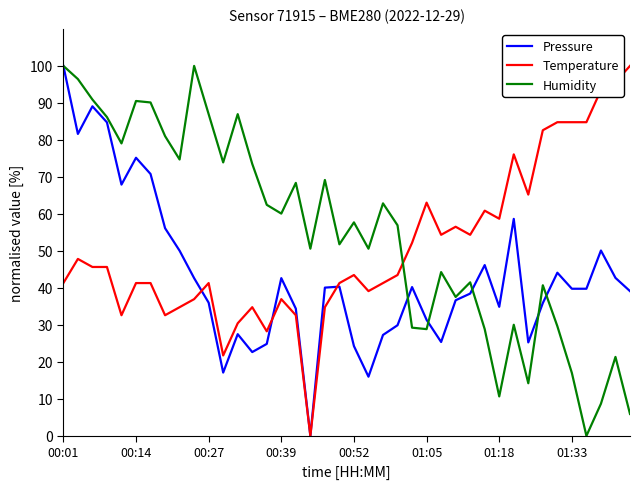

How many times do Humidity and Temperature cross each other?

1